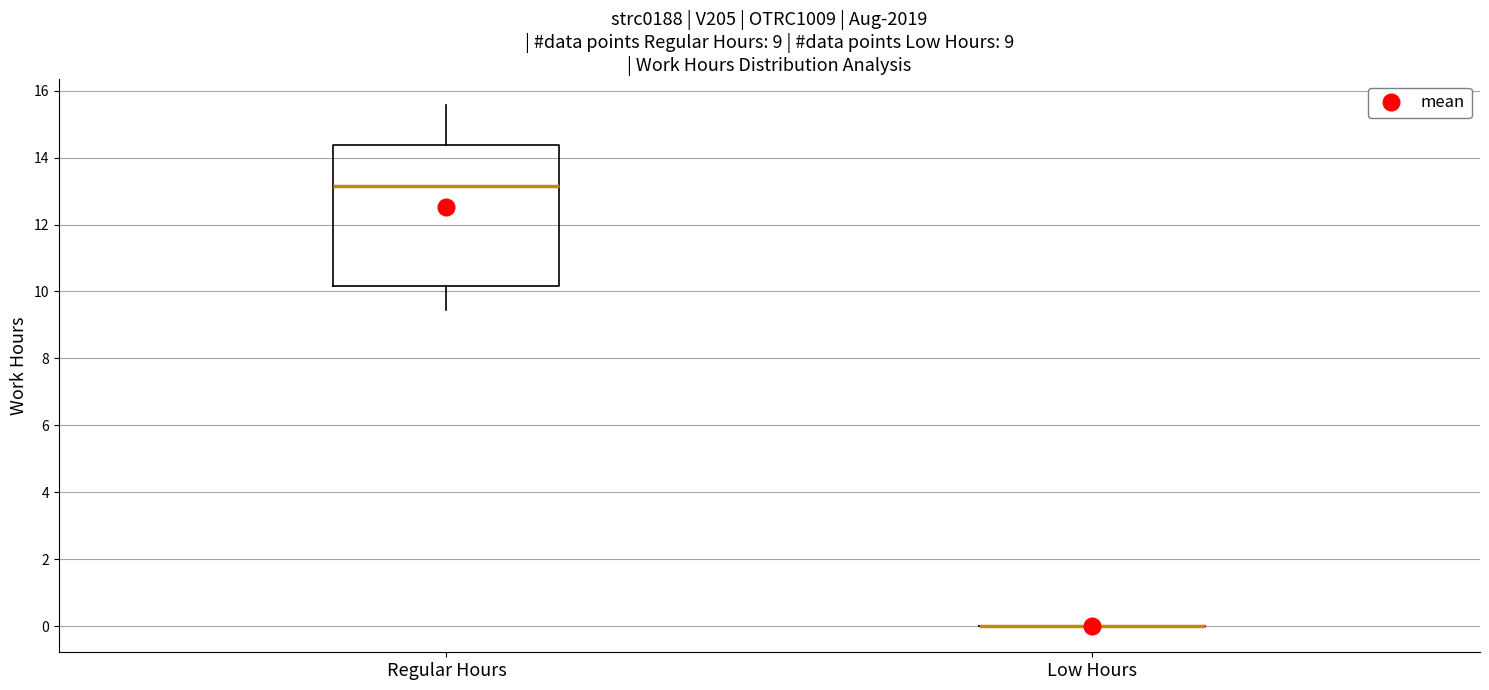

Reading left to right, transcribe this box plot: for each box, give where its median line is, the range the box spans, and where its two whiskers end, as read against the y-axis. The values are not printed on the chart, so give them approximately, as read against the axis.

Regular Hours: median 13.2, box 10.2 to 14.4, whiskers 9.4 to 15.6
Low Hours: box collapsed to a line at 0.0, whiskers 0.0 to 0.0